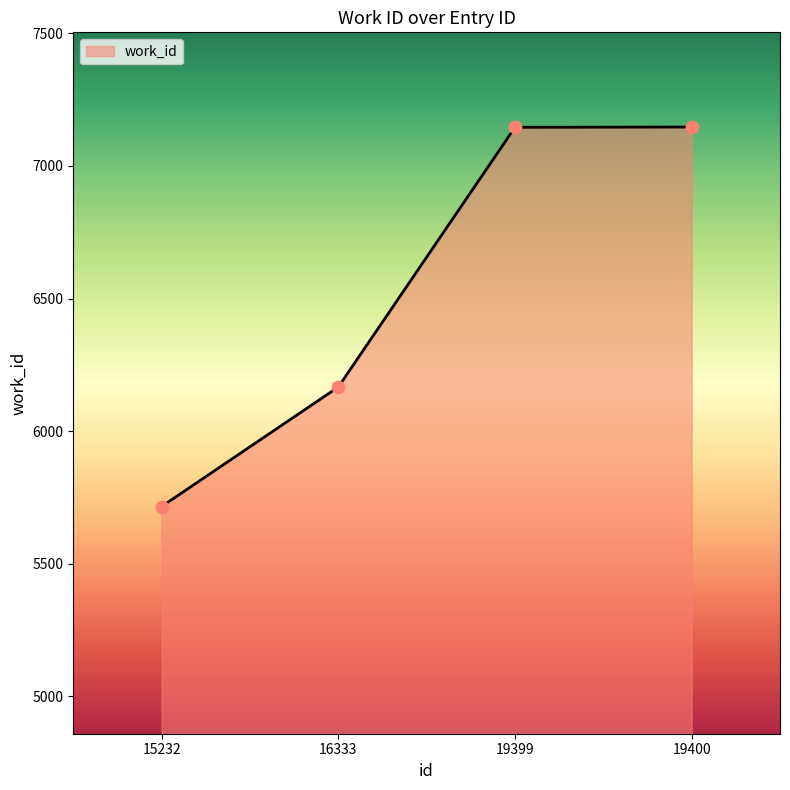

What is the ratio of the value at 16333 to the value at 19400?

0.9